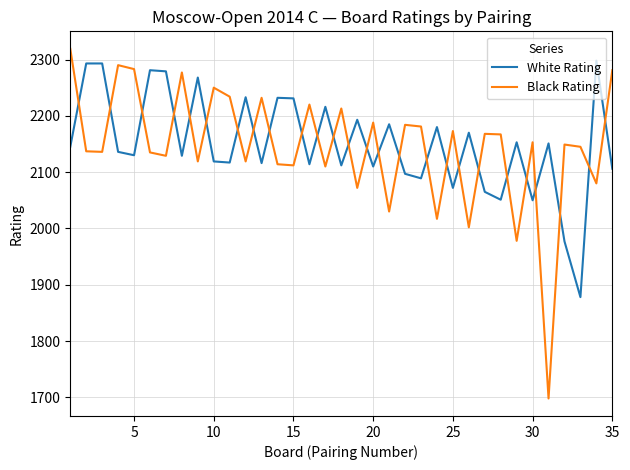

True or false: Black Rating and White Rating cross at least once.

True